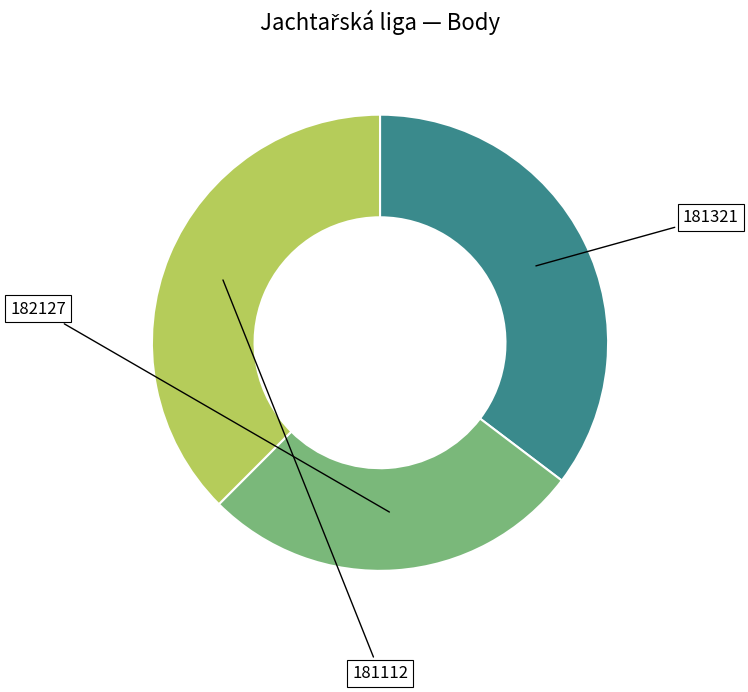

Does any single category account for the majority?

No